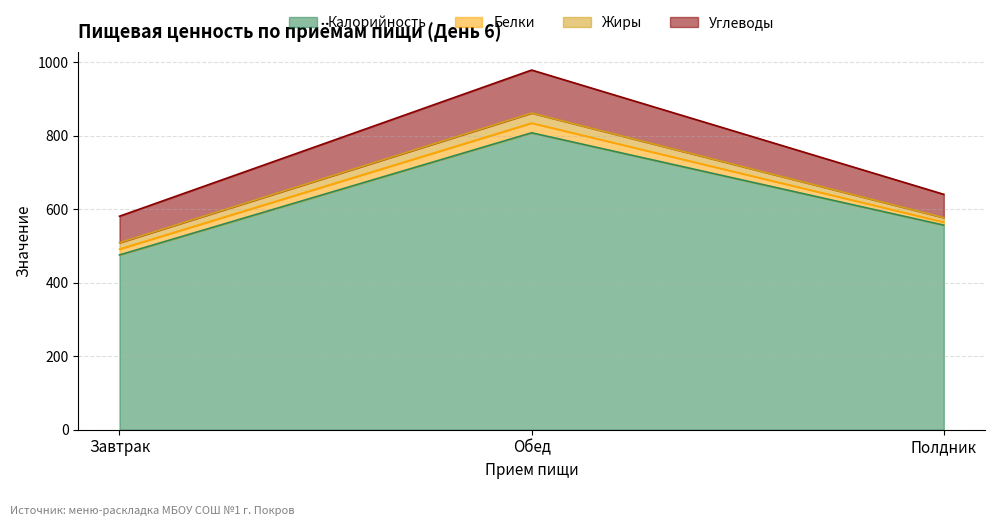

How many categories are shown in the chart?

3